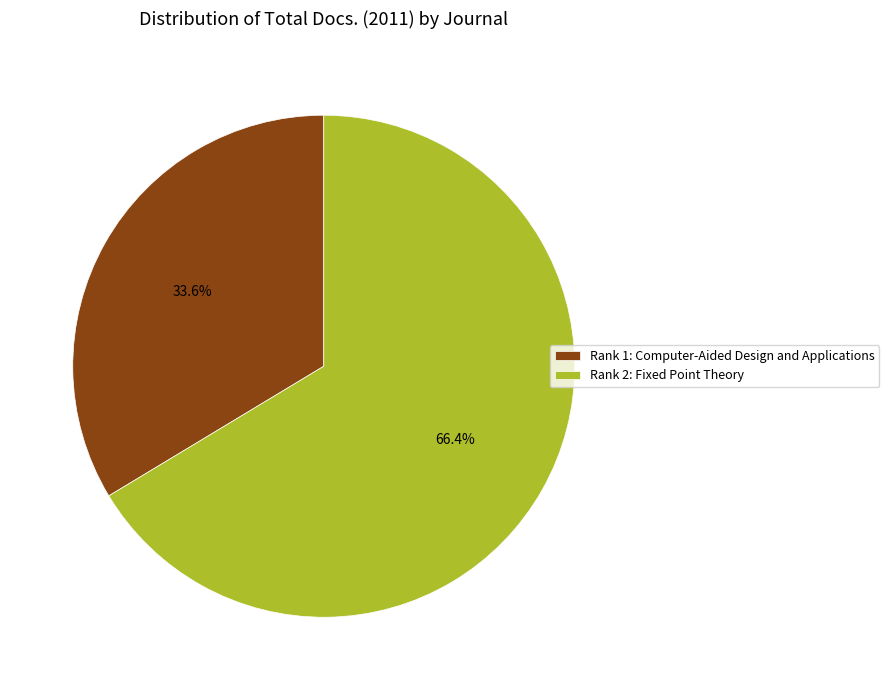

To the nearest percent, what is the average slice percentage?

50%